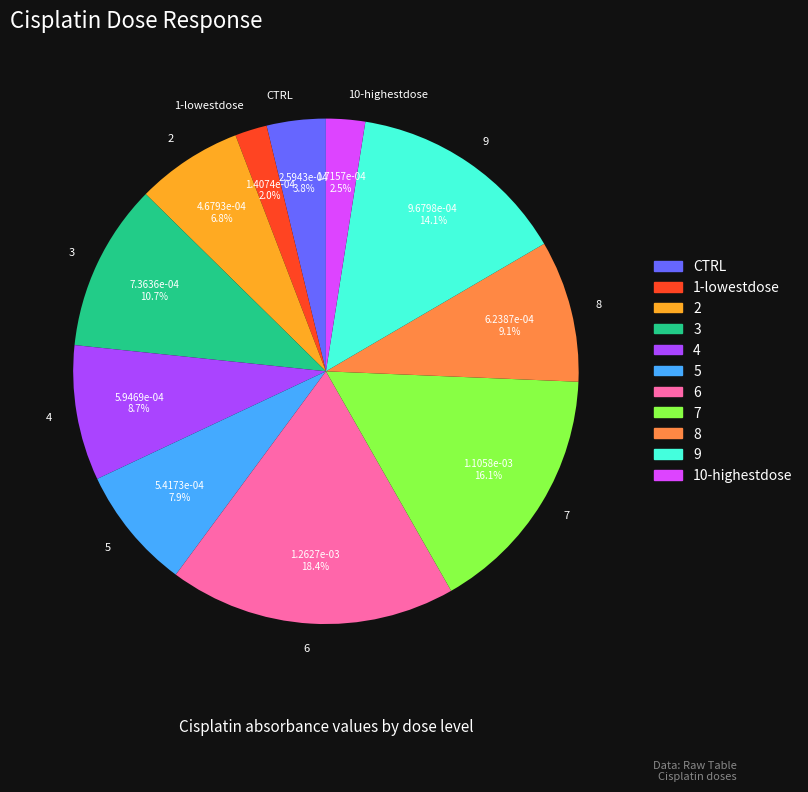

Is it true that 6 is 12% of the pie?

False